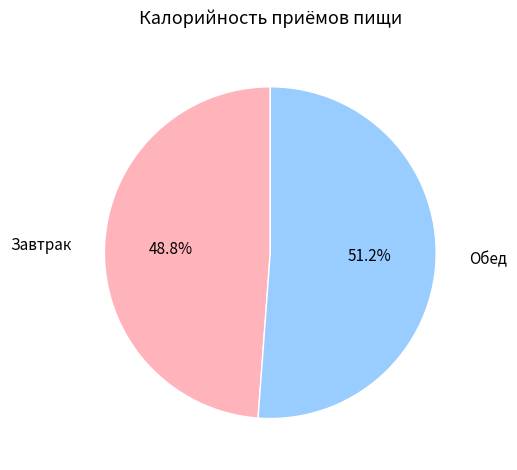

The Завтрак slice represents 49% of the pie. True or false?

True